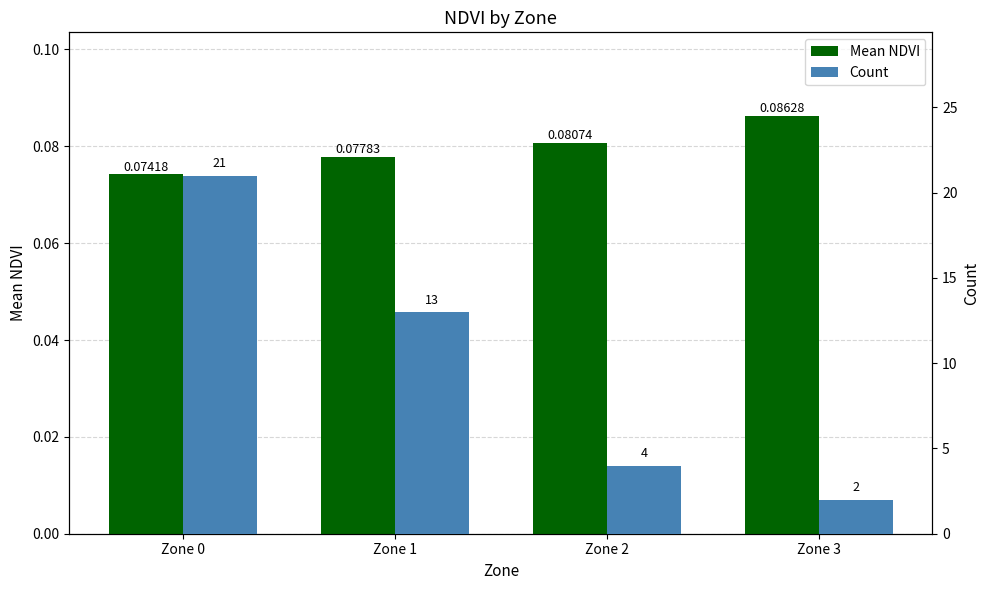

What are all the series names shown in the legend?

Mean NDVI, Count